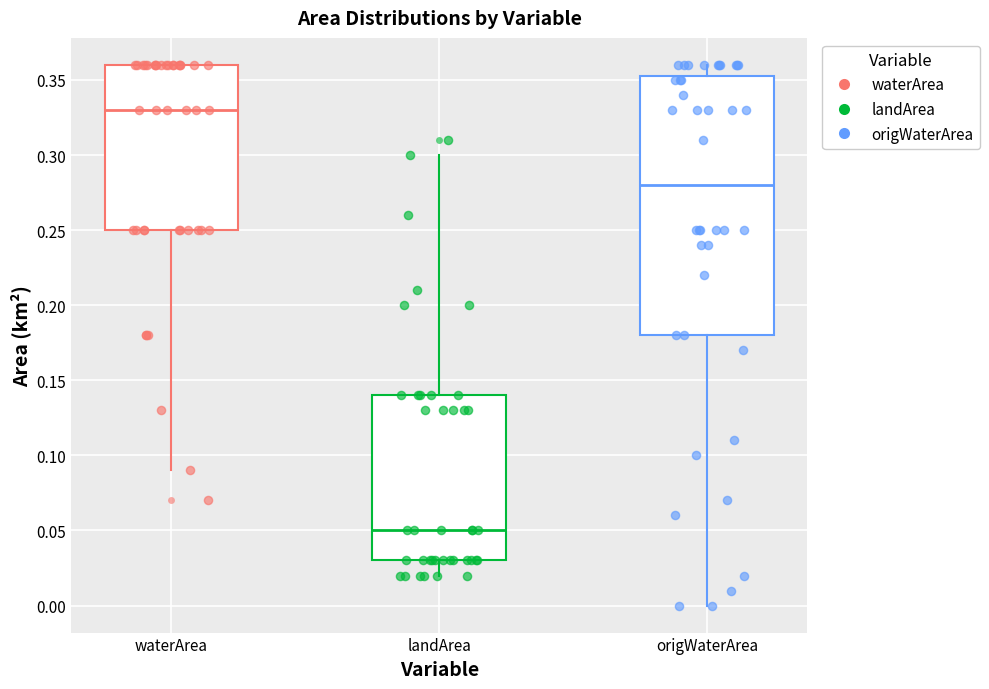

Which box is the tallest, from its lower edge to its upper edge?

origWaterArea